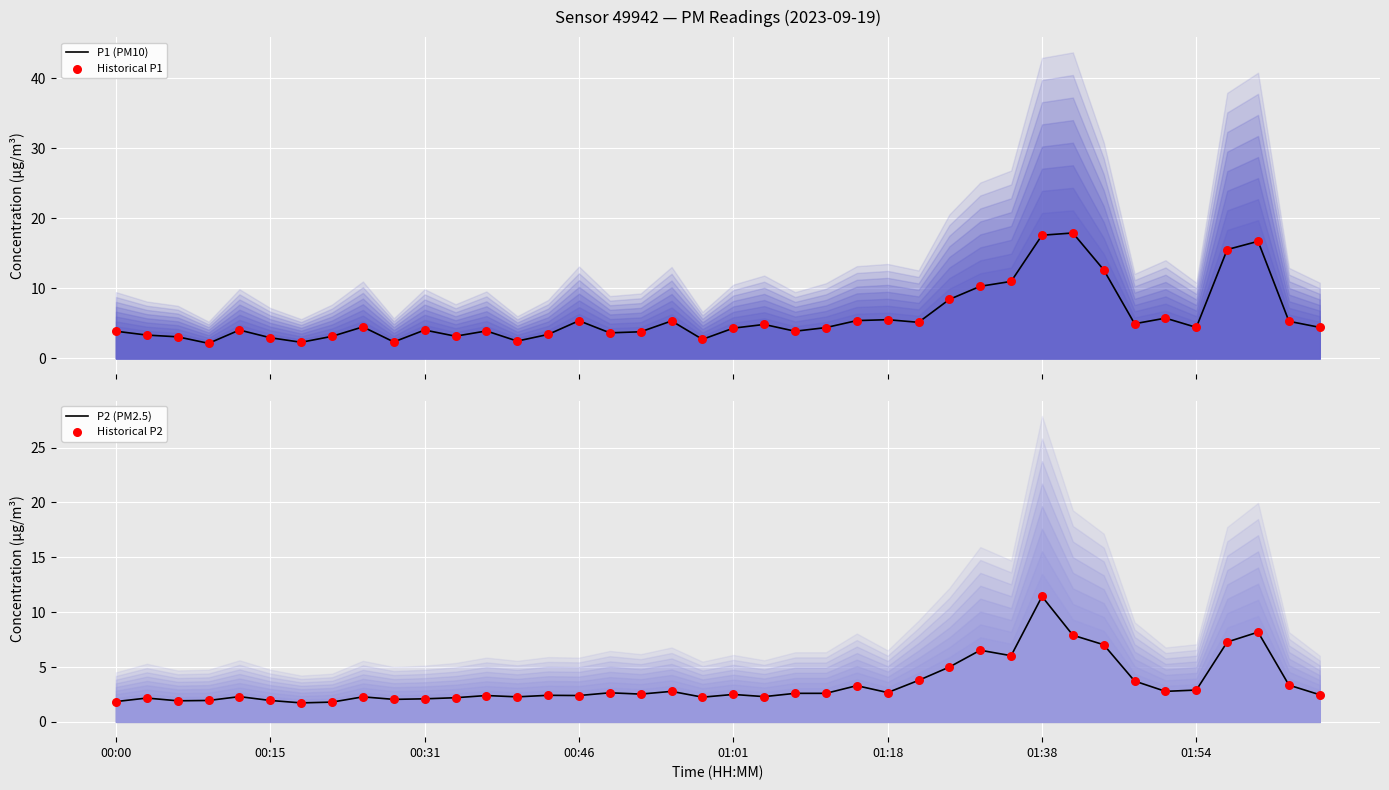

Which series has the widest spread of Y values?

P1 (PM10)